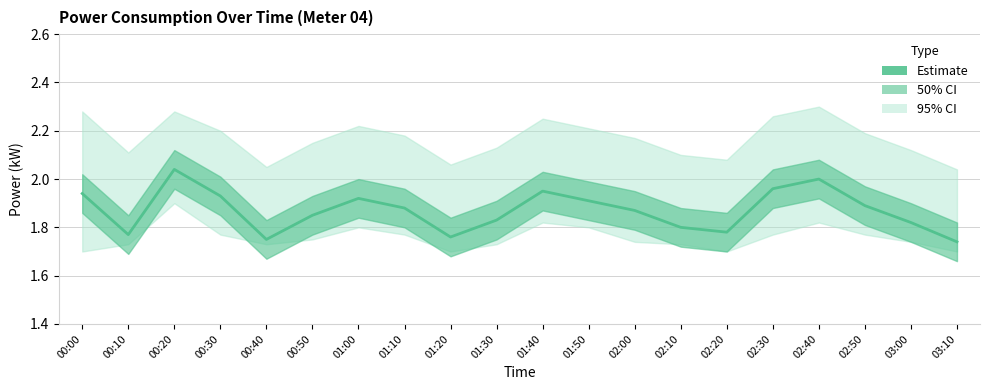

The chart shows a value of 1.2 at 01:40. True or false?

False